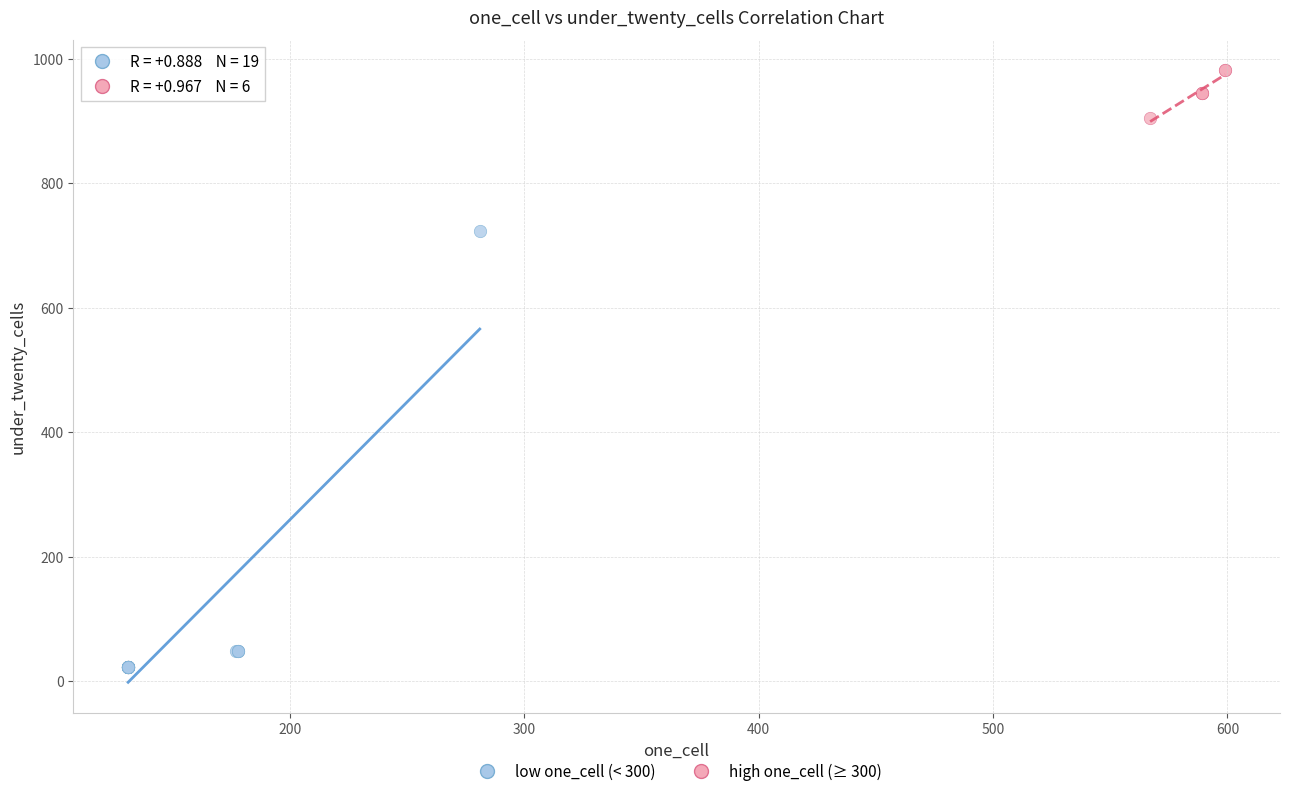

Which series has the widest spread of Y values?

low one_cell (< 300)